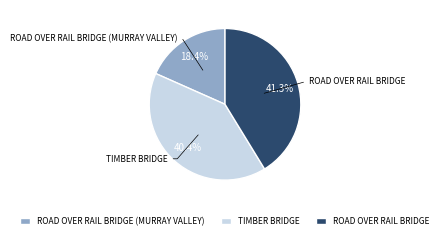

What is the ratio of the value at ROAD OVER RAIL BRIDGE to the value at TIMBER BRIDGE?

1.0